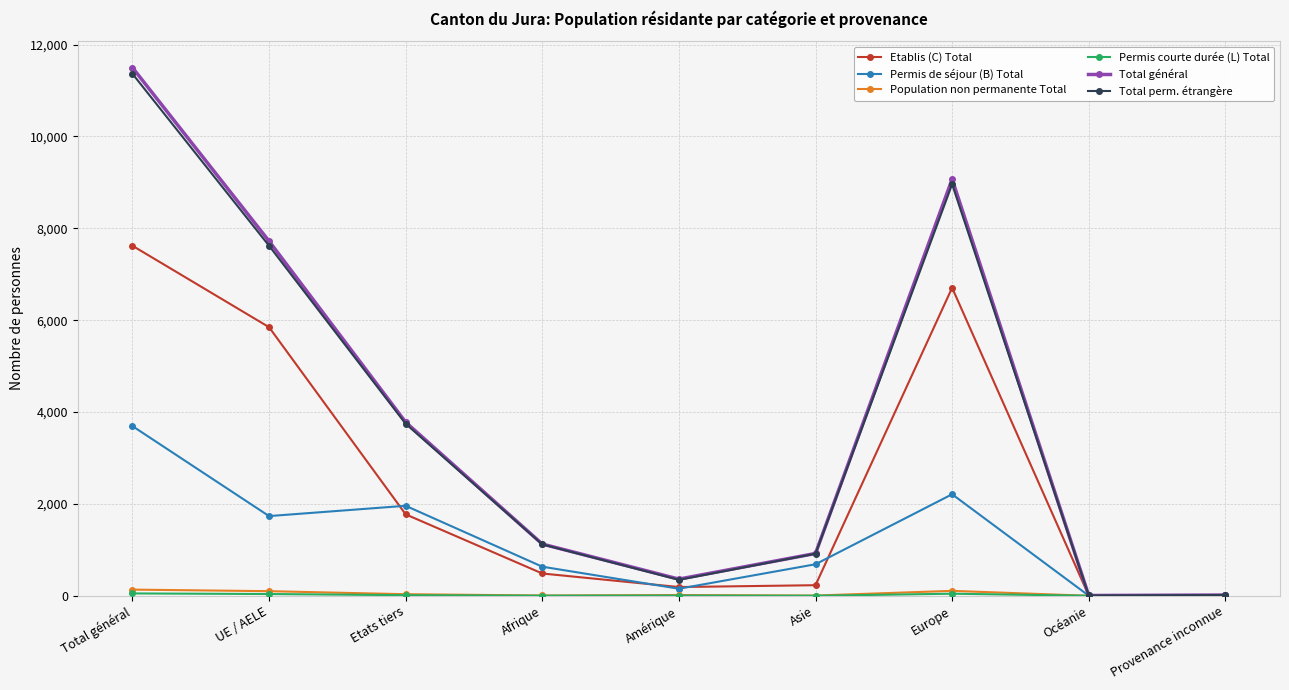

What is the difference between the highest and lowest values at Asie?

921